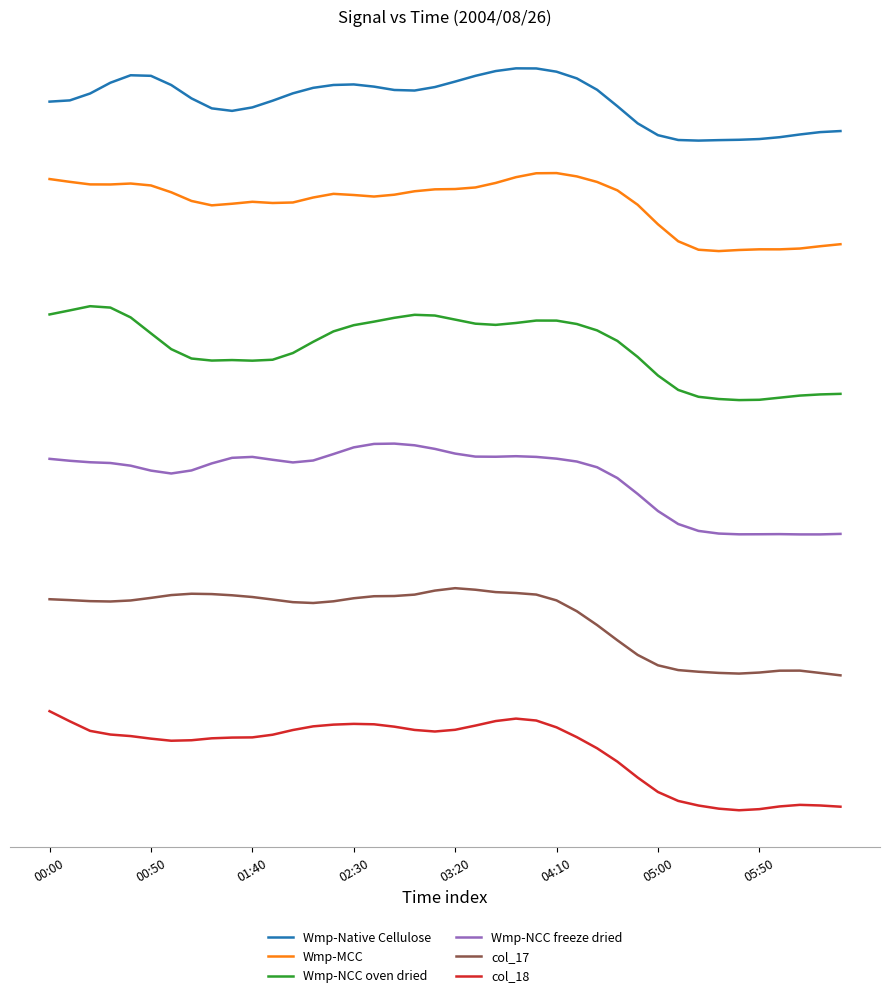

What are all the series names shown in the legend?

Wmp-Native Cellulose, Wmp-MCC, Wmp-NCC oven dried, Wmp-NCC freeze dried, col_17, col_18